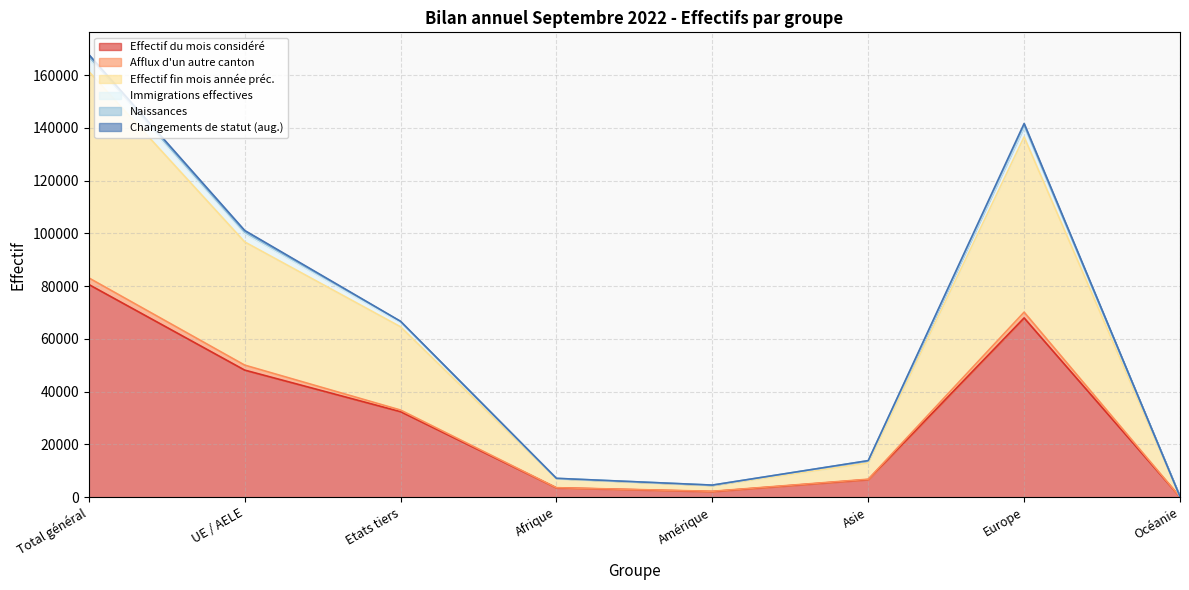

How many interior local valleys does the Effectif du mois considéré series have?

1